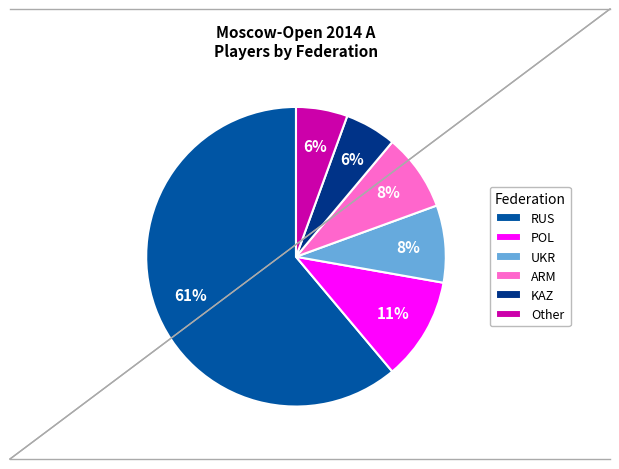

What is the majority slice?

RUS